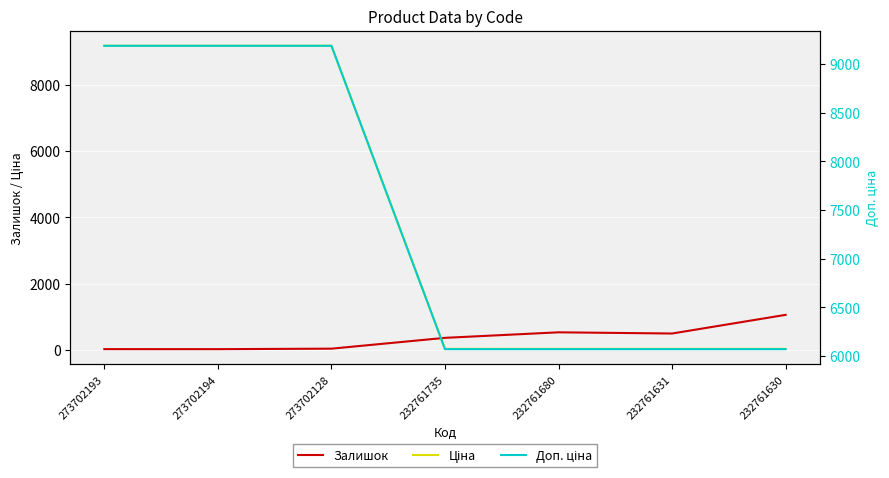

How many values in the Доп. ціна series exceed 6072?

3